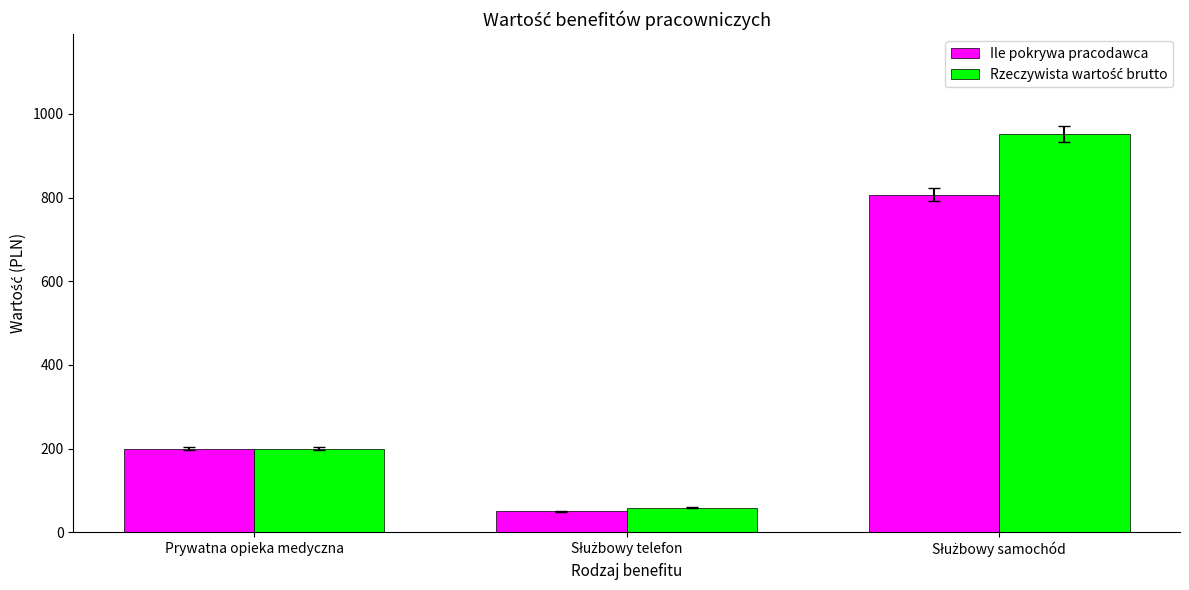

What is the sum of all Ile pokrywa pracodawca values?

1057.0